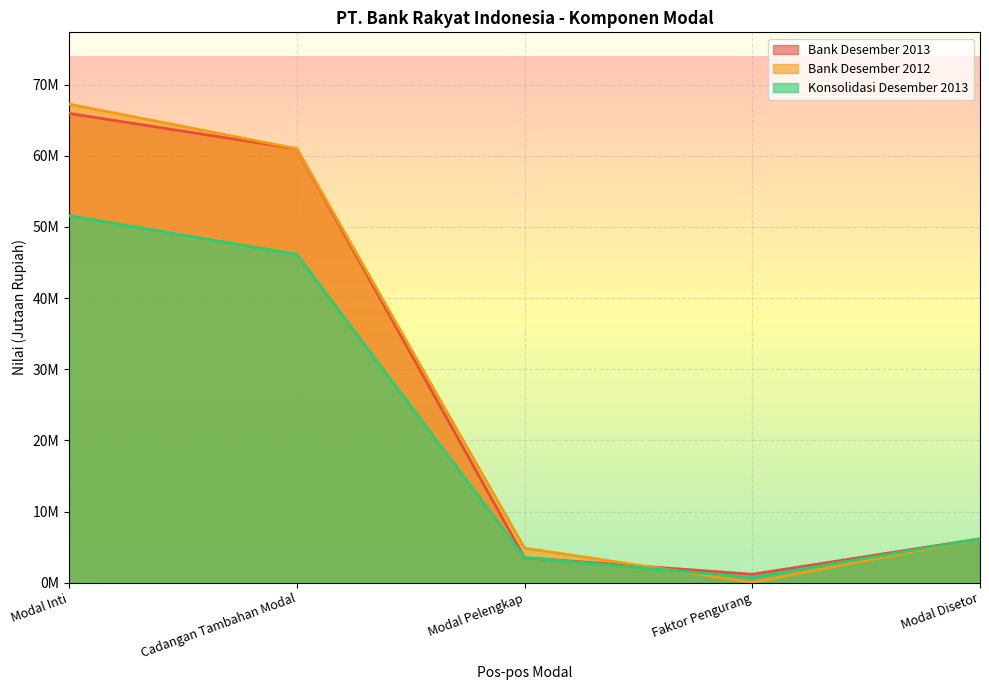

Reading left to right, extract all data points from this chart.

Bank Desember 2013: Modal Inti=65964040	Cadangan Tambahan Modal=60985554	Modal Pelengkap=3507996	Faktor Pengurang=1188805	Modal Disetor=6167291
Bank Desember 2012: Modal Inti=67269972	Cadangan Tambahan Modal=61003723	Modal Pelengkap=4864864	Faktor Pengurang=64793	Modal Disetor=6167291
Konsolidasi Desember 2013: Modal Inti=51593002	Cadangan Tambahan Modal=46155703	Modal Pelengkap=3540675	Faktor Pengurang=729992	Modal Disetor=6167291